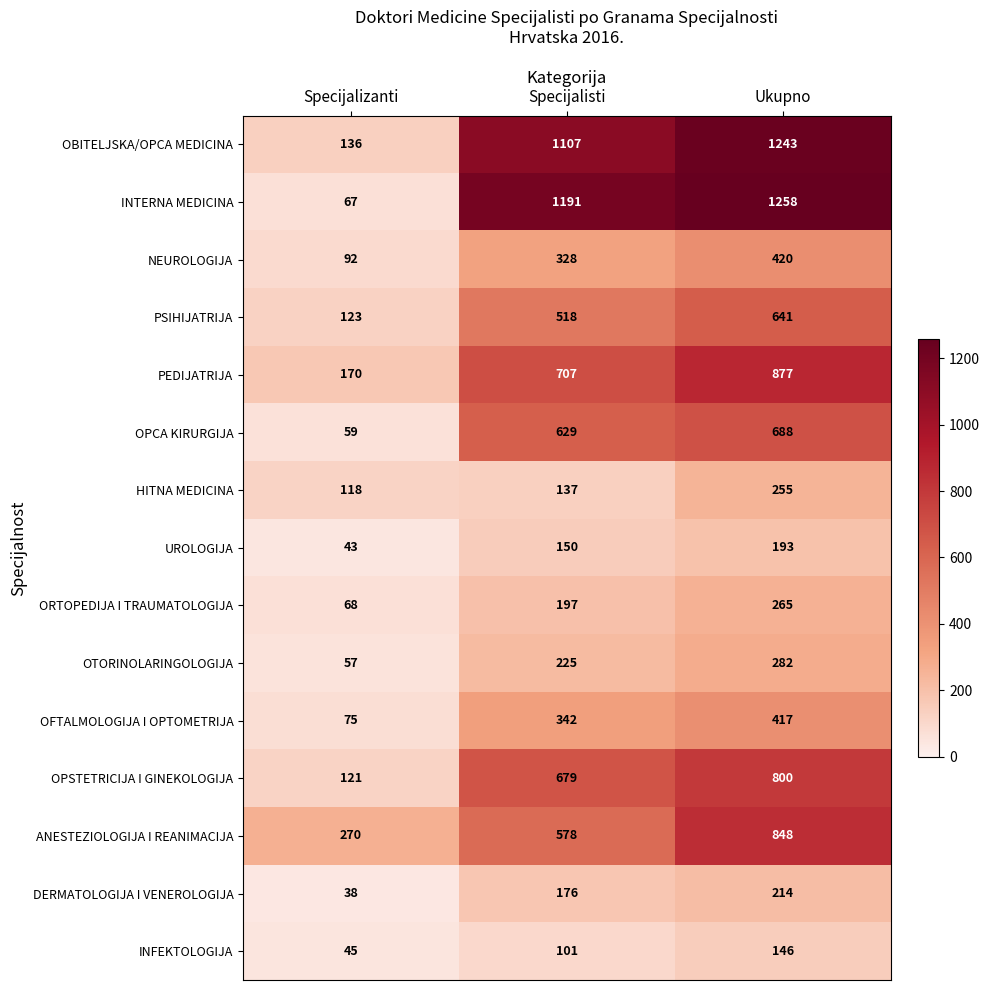

What is the highest value of the HITNA MEDICINA series?

255